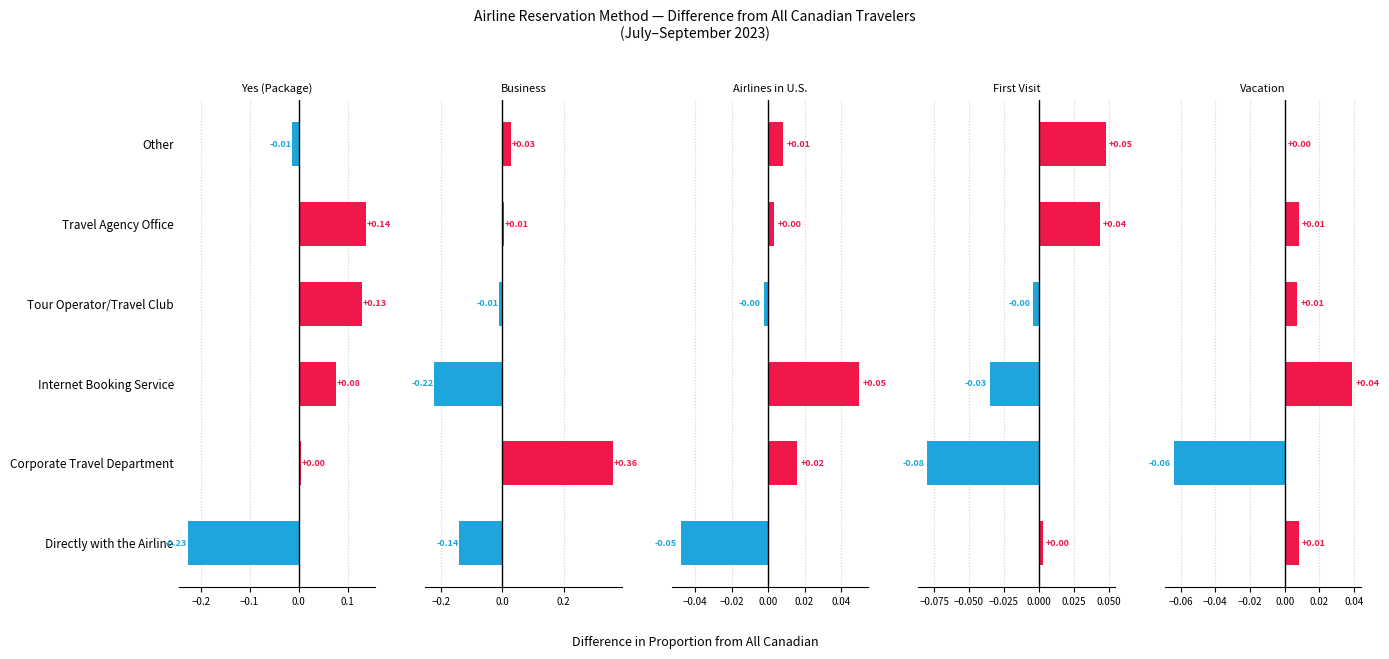

The value of Business at Corporate Travel Department is 0.4. True or false?

True